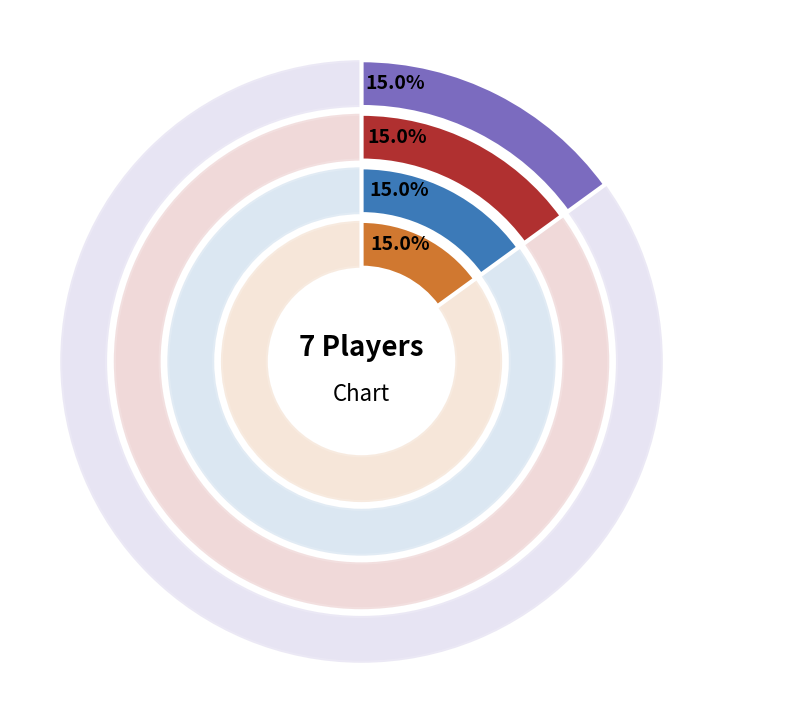

Rank the categories by value from lowest to highest.

F, G, A, B, C, D, E